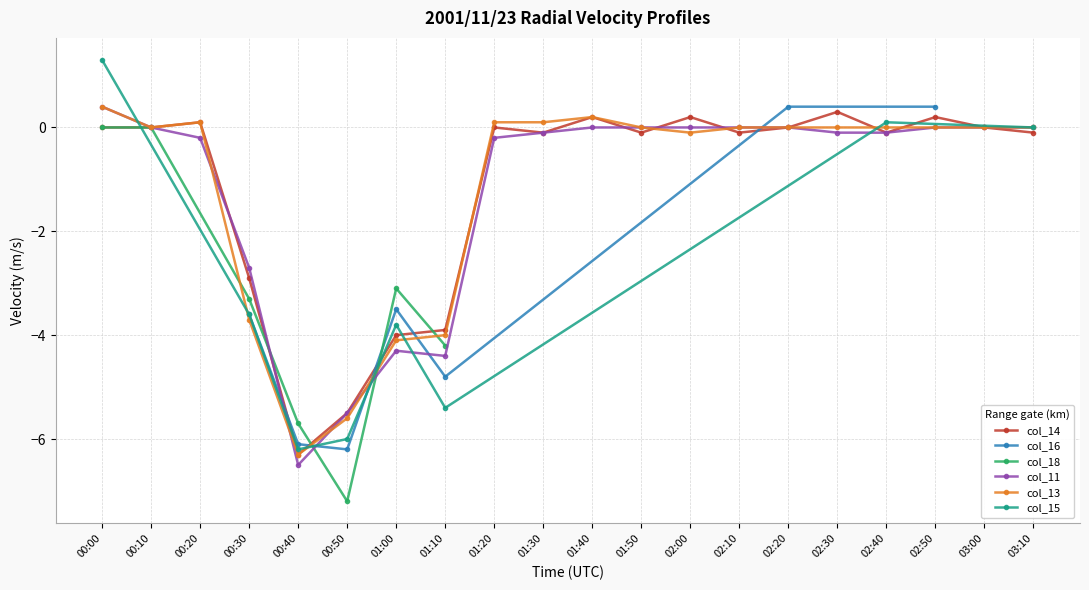

Which category has the highest value in the col_11 series?

00:00